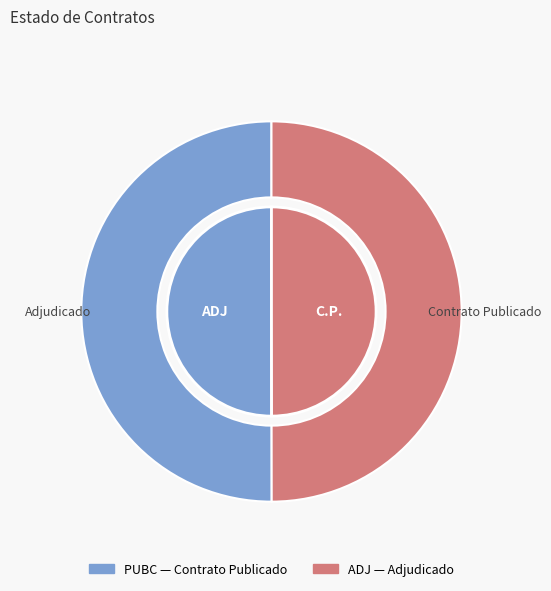

Rank the categories by value from highest to lowest.

PUBC, ADJ